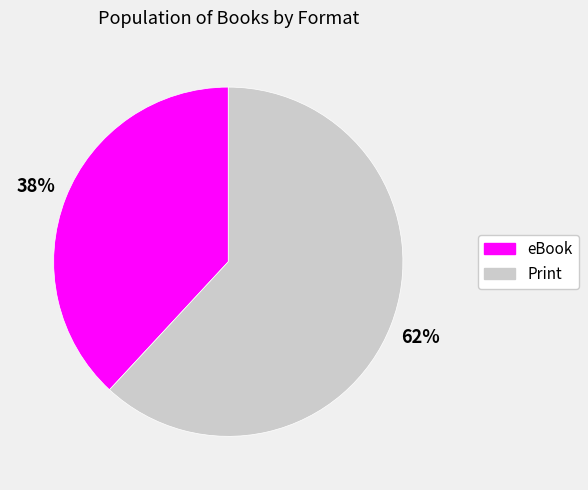

Is there any slice that represents more than half of the pie?

Yes